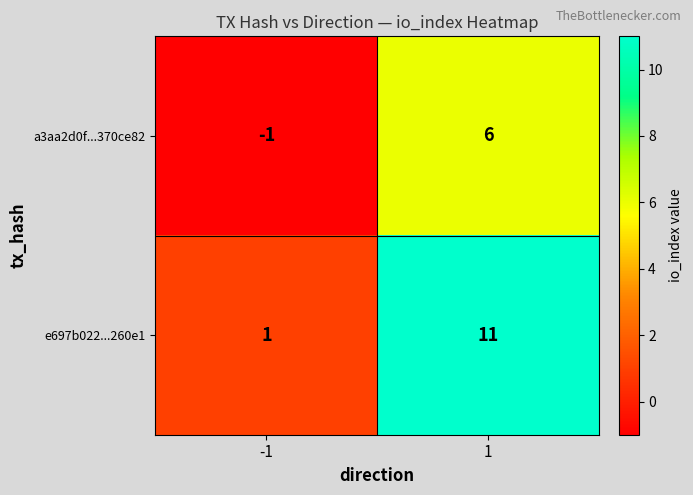

Between -1 and 1, which series saw the biggest shift?

e697b022...260e1